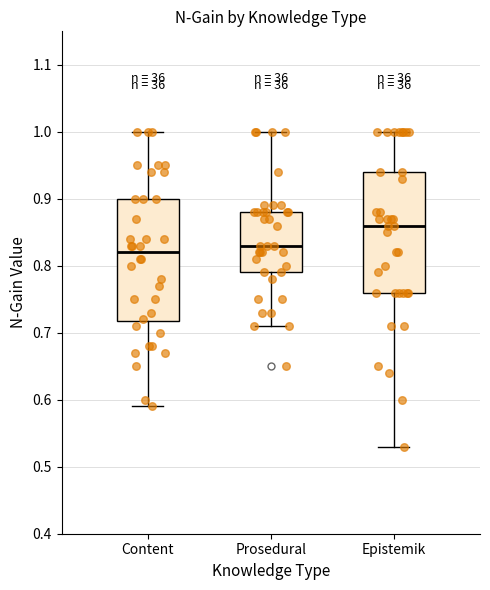

Reading left to right, transcribe this box plot: for each box, give where its median line is, the range the box spans, and where its two whiskers end, as read against the y-axis. The values are not printed on the chart, so give them approximately, as read against the axis.

Content: median 0.82, box 0.72 to 0.90, whiskers 0.59 to 1.00
Prosedural: median 0.83, box 0.79 to 0.88, whiskers 0.71 to 1.00
Epistemik: median 0.86, box 0.76 to 0.94, whiskers 0.53 to 1.00